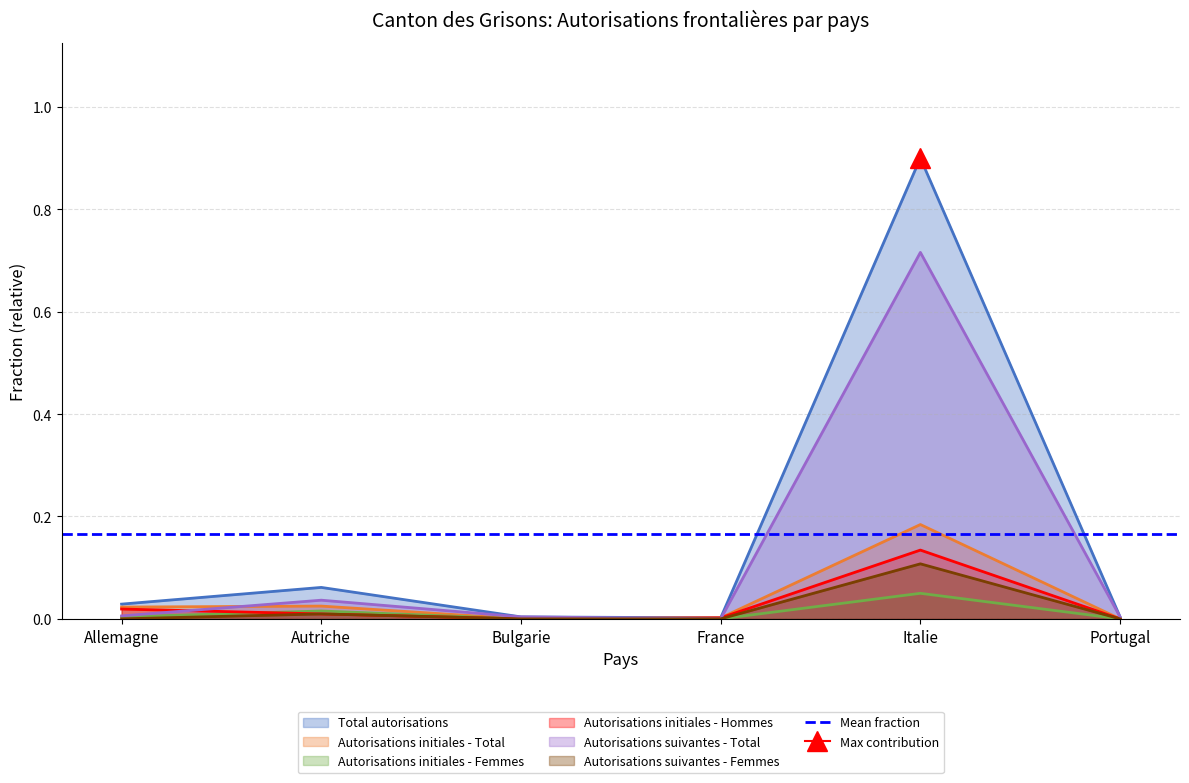

Which has a higher value, Portugal or Allemagne?

Allemagne